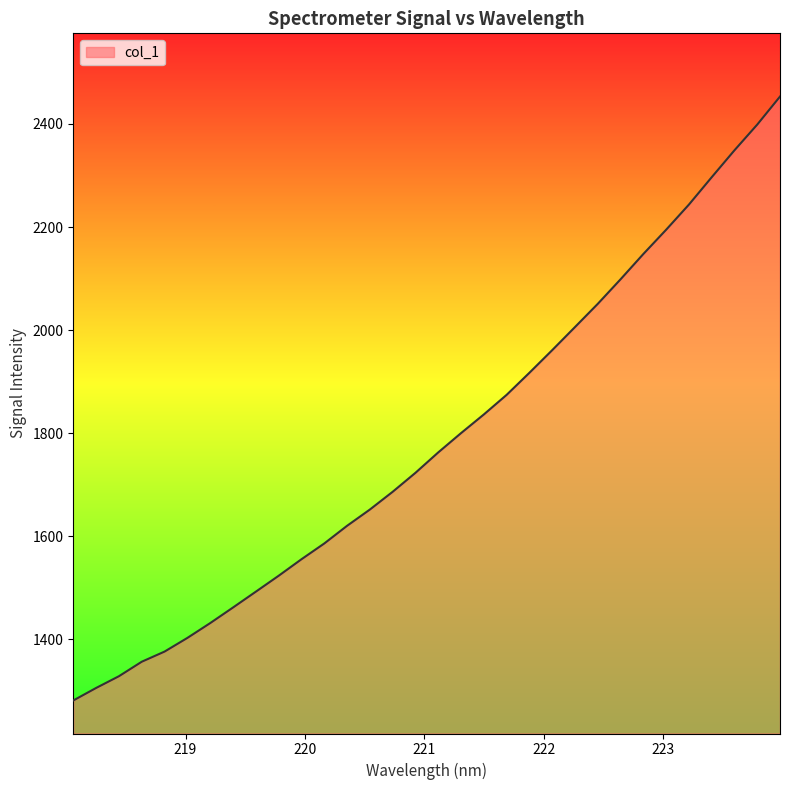

What is the minimum value shown in the chart?

1281.4